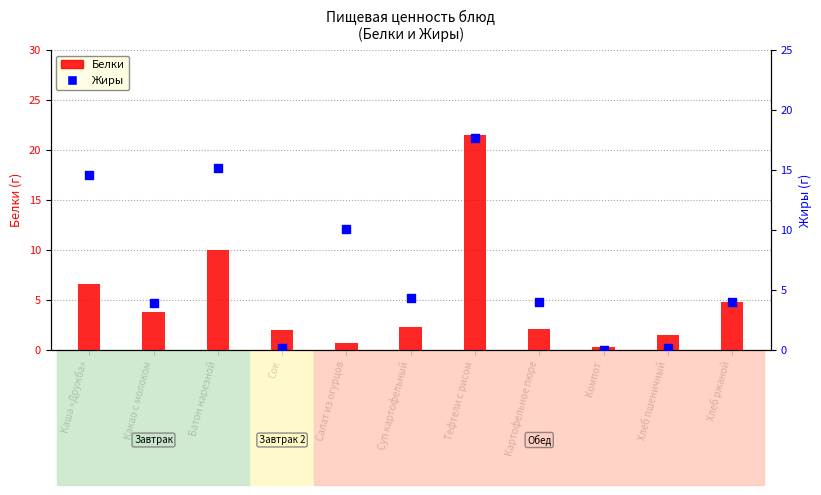

What is the total value across all series at Компот?

0.3